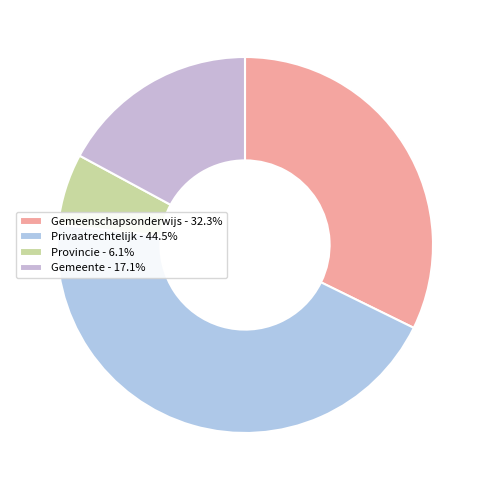

Approximately how many times larger is the value at Provincie compared to Gemeenschapsonderwijs?

0.2